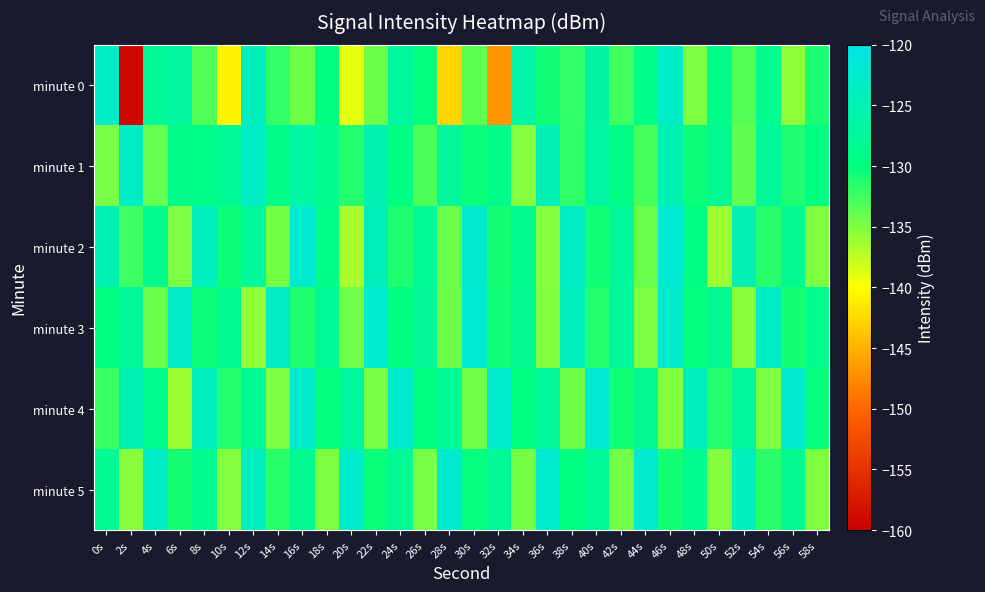

Reading left to right, list all the values displayed in this chart.

minute 0: 0s=-123.0	2s=-159.0	4s=-127.9	6s=-127.0	8s=-133.2	10s=-140.8	12s=-123.8	14s=-131.9	16s=-134.2	18s=-129.9	20s=-139.0	22s=-134.2	24s=-126.8	26s=-130.2	28s=-142.8	30s=-133.7	32s=-146.8	34s=-126.2	36s=-130.7	38s=-132.0	40s=-126.6	42s=-132.6	44s=-129.3	46s=-123.0	48s=-134.9	50s=-129.0	52s=-133.2	54s=-128.5	56s=-135.5	58s=-131.0
minute 1: 0s=-134.8	2s=-123.4	4s=-134.1	6s=-128.9	8s=-129.1	10s=-127.8	12s=-123.2	14s=-128.8	16s=-126.8	18s=-128.5	20s=-131.5	22s=-125.3	24s=-129.8	26s=-133.1	28s=-127.6	30s=-130.4	32s=-128.9	34s=-135.2	36s=-124.7	38s=-131.8	40s=-126.3	42s=-129.5	44s=-132.7	46s=-125.1	48s=-130.6	50s=-128.3	52s=-133.9	54s=-127.4	56s=-131.2	58s=-129.7
minute 2: 0s=-125.1	2s=-132.4	4s=-128.7	6s=-135.0	8s=-123.8	10s=-130.5	12s=-127.2	14s=-134.6	16s=-121.9	18s=-129.3	20s=-136.7	22s=-124.4	24s=-131.1	26s=-127.8	28s=-134.2	30s=-122.5	32s=-130.9	34s=-128.6	36s=-135.3	38s=-123.0	40s=-130.7	42s=-127.4	44s=-134.1	46s=-121.8	48s=-129.5	50s=-136.2	52s=-124.9	54s=-131.6	56s=-128.3	58s=-135.0
minute 3: 0s=-129.8	2s=-127.5	4s=-134.2	6s=-122.9	8s=-130.6	10s=-128.3	12s=-135.7	14s=-123.4	16s=-131.1	18s=-127.8	20s=-134.5	22s=-122.2	24s=-129.9	26s=-127.6	28s=-134.3	30s=-122.0	32s=-130.7	34s=-128.4	36s=-135.1	38s=-123.8	40s=-131.5	42s=-127.2	44s=-134.9	46s=-122.6	48s=-130.3	50s=-128.0	52s=-135.4	54s=-123.1	56s=-130.8	58s=-128.5
minute 4: 0s=-132.3	2s=-125.0	4s=-128.7	6s=-136.1	8s=-123.8	10s=-131.5	12s=-128.2	14s=-134.9	16s=-122.6	18s=-130.3	20s=-127.0	22s=-134.7	24s=-122.4	26s=-130.1	28s=-127.8	30s=-134.5	32s=-122.2	34s=-129.9	36s=-127.6	38s=-134.3	40s=-122.0	42s=-130.7	44s=-128.4	46s=-135.1	48s=-123.8	50s=-131.5	52s=-127.2	54s=-134.9	56s=-122.6	58s=-130.3
minute 5: 0s=-128.0	2s=-135.4	4s=-123.1	6s=-130.8	8s=-128.5	10s=-135.2	12s=-123.9	14s=-131.6	16s=-128.3	18s=-135.0	20s=-122.7	22s=-130.4	24s=-128.1	26s=-134.8	28s=-122.5	30s=-130.2	32s=-127.9	34s=-134.6	36s=-122.3	38s=-130.0	40s=-127.7	42s=-134.4	44s=-122.1	46s=-130.8	48s=-128.5	50s=-135.2	52s=-123.9	54s=-131.6	56s=-128.3	58s=-135.0